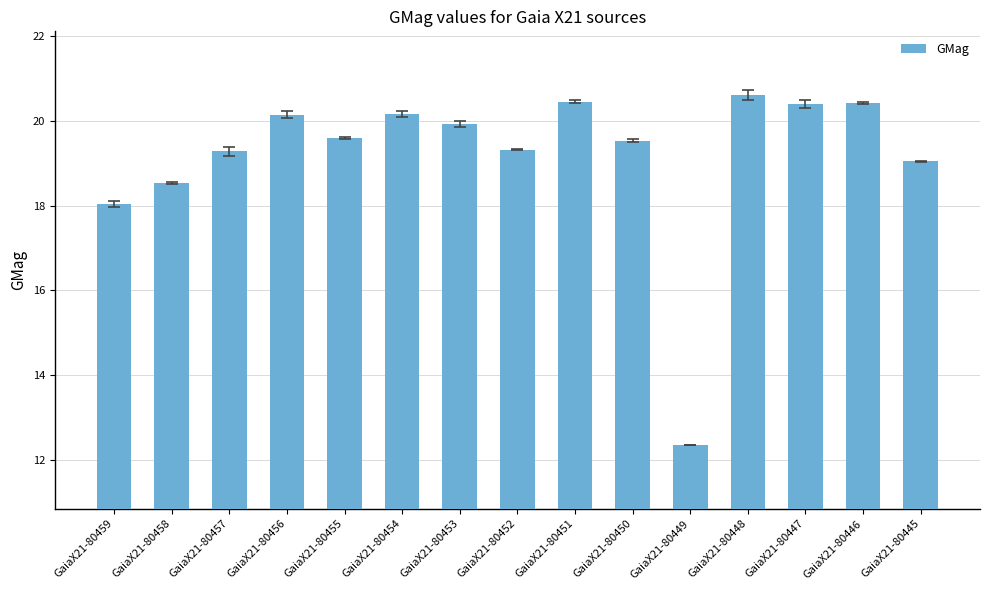

At which label is the value closest to 16?

GaiaX21-80459